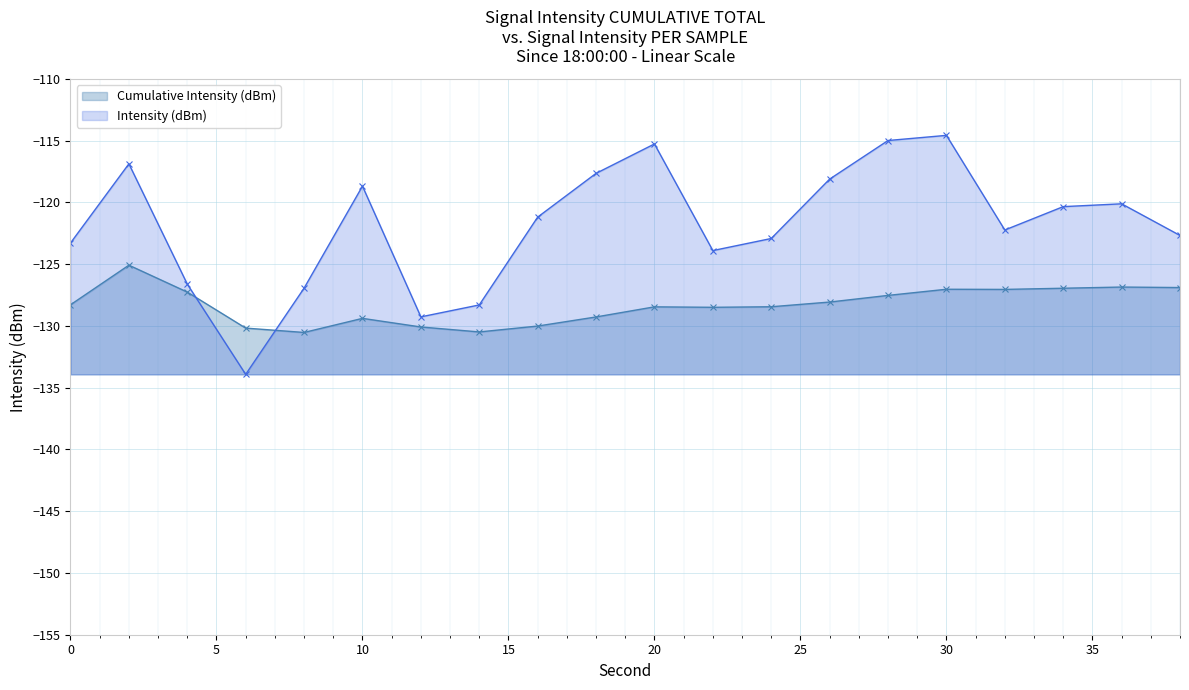

What is the sum of all Cumulative Intensity (dBm) values?

-2566.4